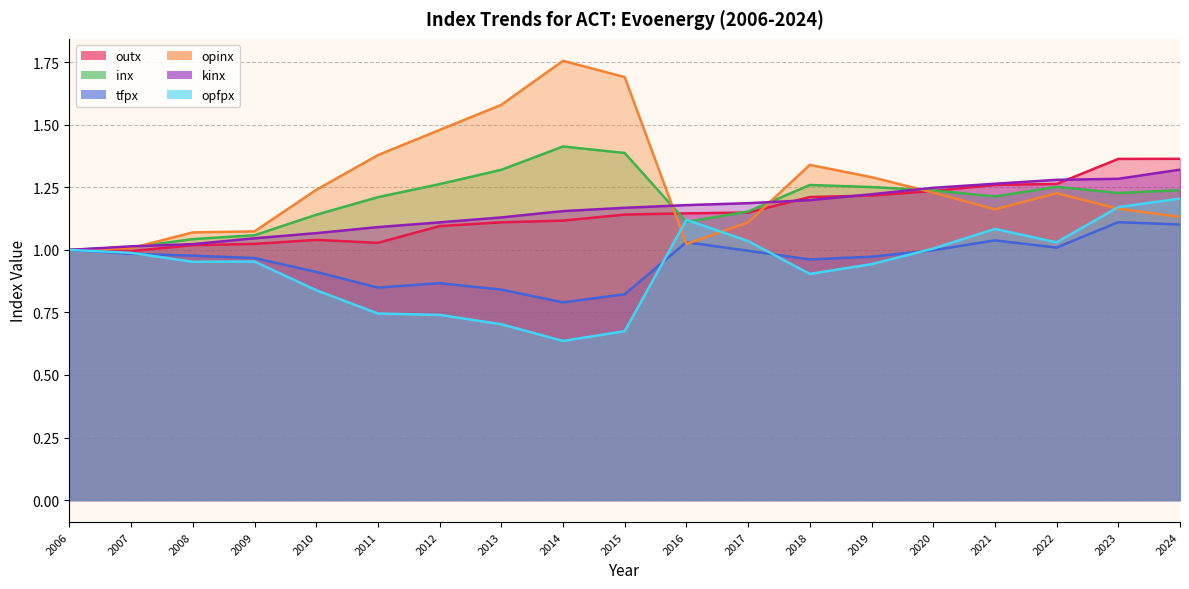

What is the maximum value for opfpx?

1.2